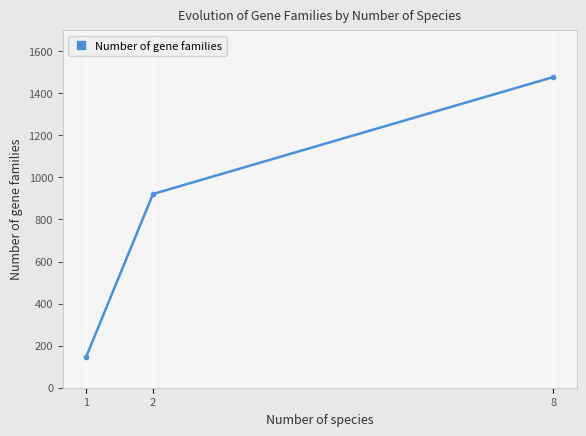

What is the minimum value shown in the chart?

148